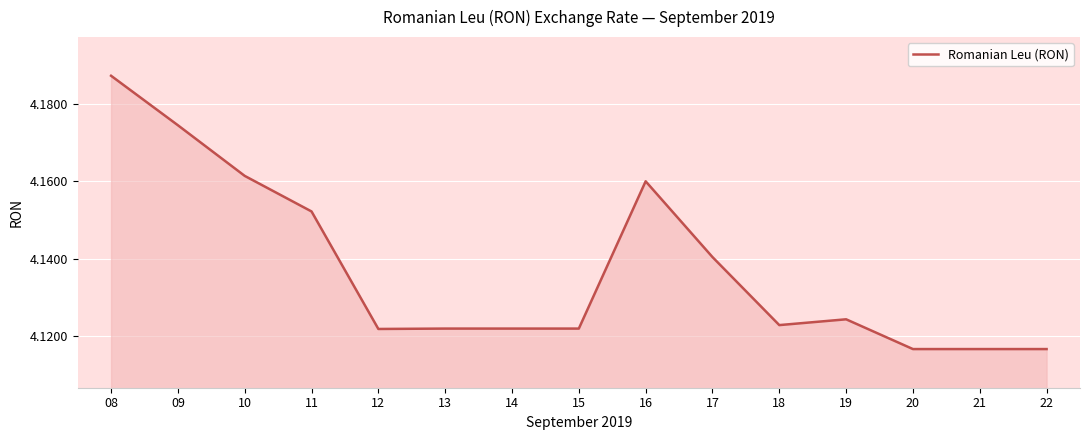

Which has a higher value, 18 or 10?

10